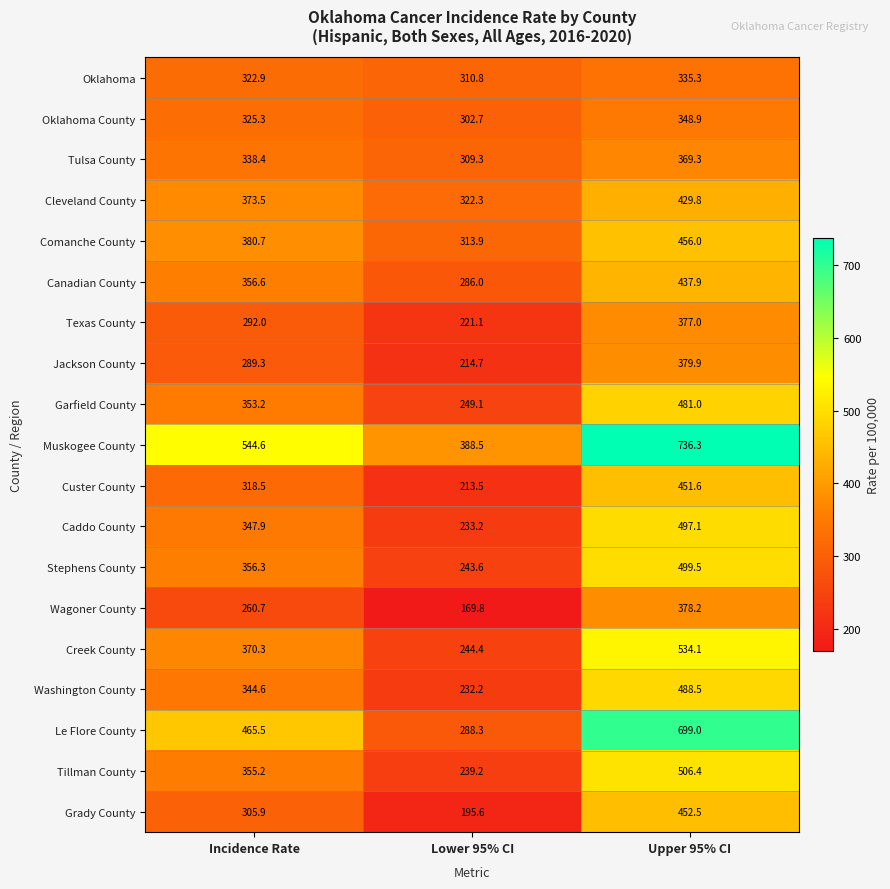

Read the Stephens County value at Lower 95% CI.

243.6